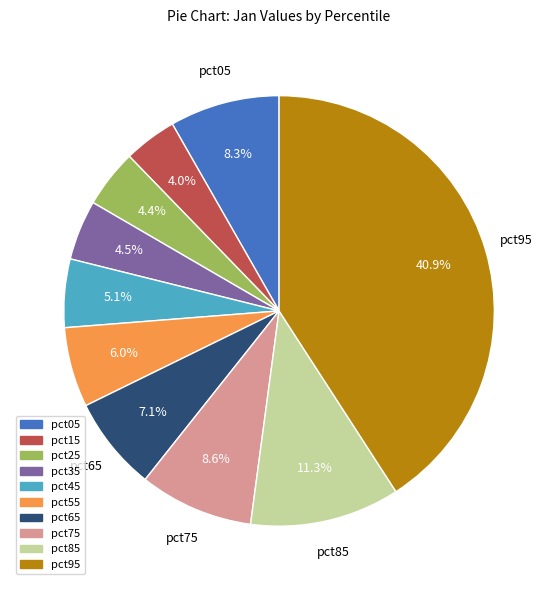

To the nearest percent, what portion does pct05 represent?

8%